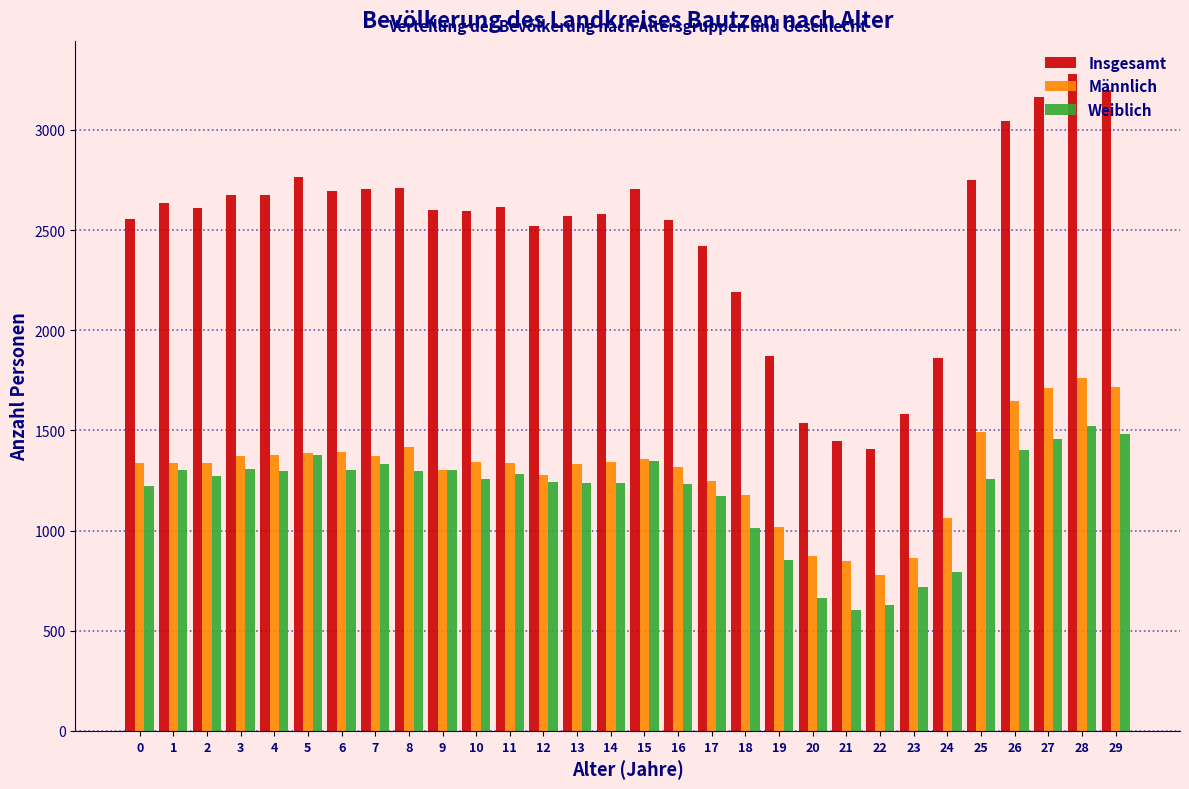

What is the difference between the second highest and minimum values in the Weiblich series?

883